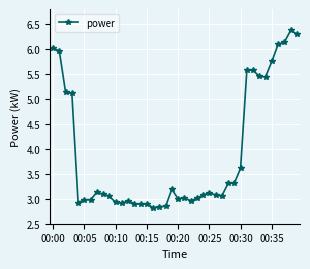

True or false: the data has more than 0 interior local peaks.

True